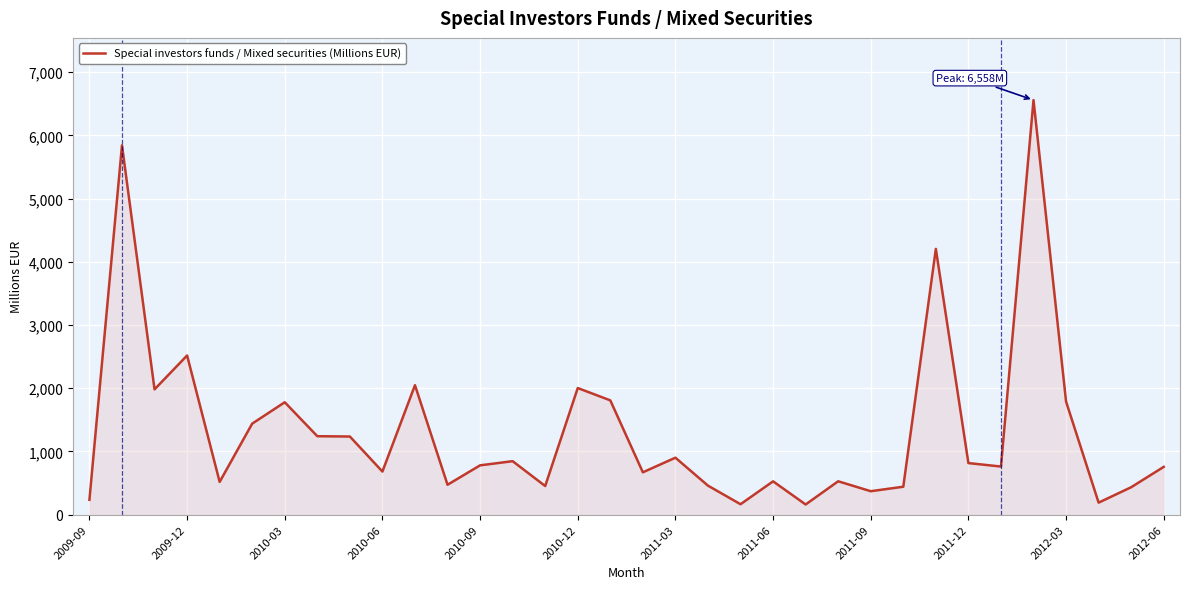

What is the difference between the maximum and minimum values?

6397